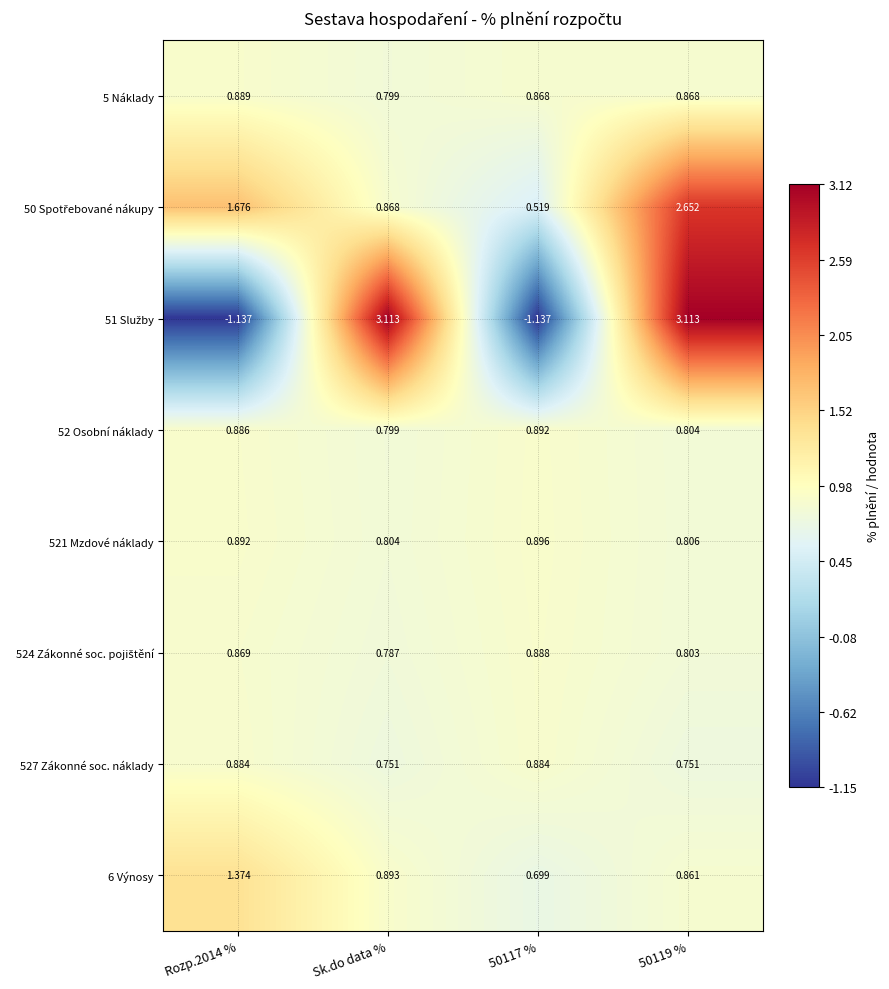

Is the value of 521 Mzdové náklady at Rozp.2014 % greater than the value of 52 Osobní náklady at Sk.do data %?

Yes